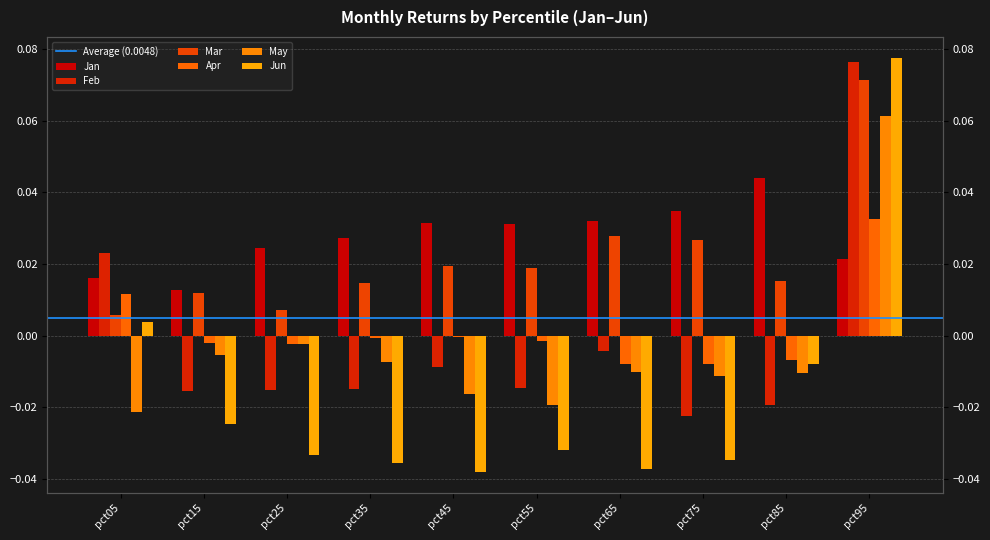

What is the difference between the maximum and minimum values in the Mar series?

0.1